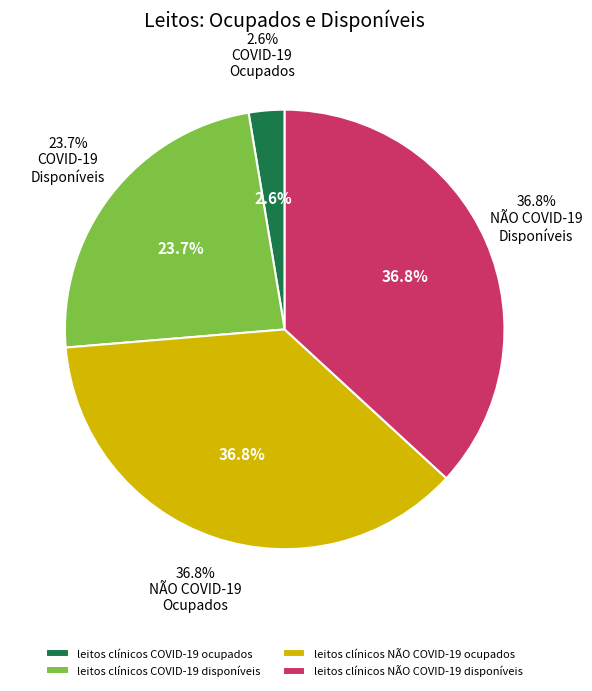

To the nearest percent, what is the difference between the leitos clínicos COVID-19 ocupados and leitos clínicos COVID-19 disponíveis slice percentages?

21%